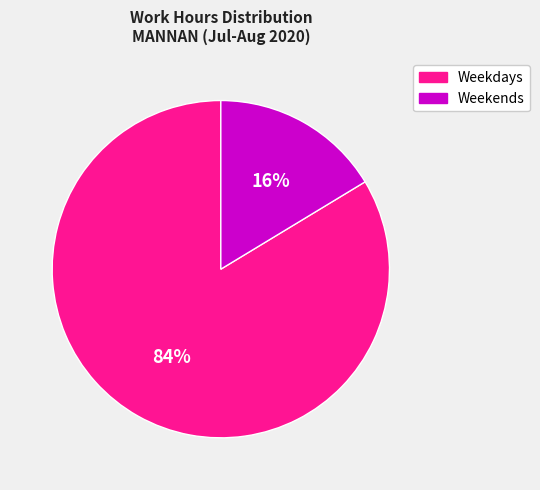

How many segments does this pie chart have?

2